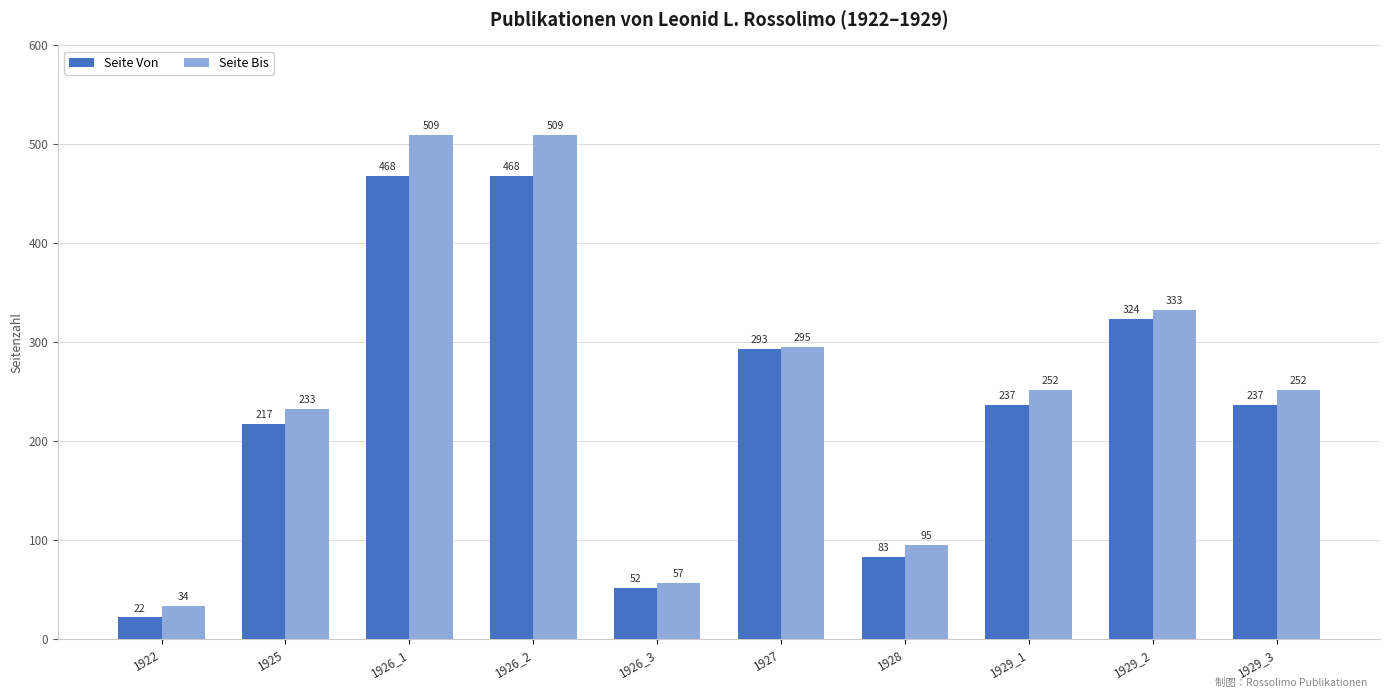

List the series in order of their peak value, lowest first.

Seite Von, Seite Bis